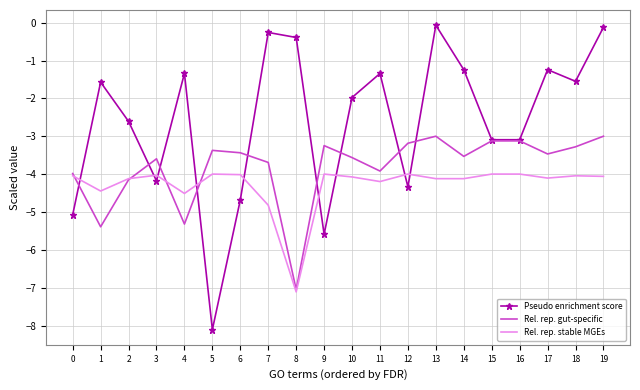

What is the difference between the maximum and minimum values in the Pseudo enrichment score series?

8.0